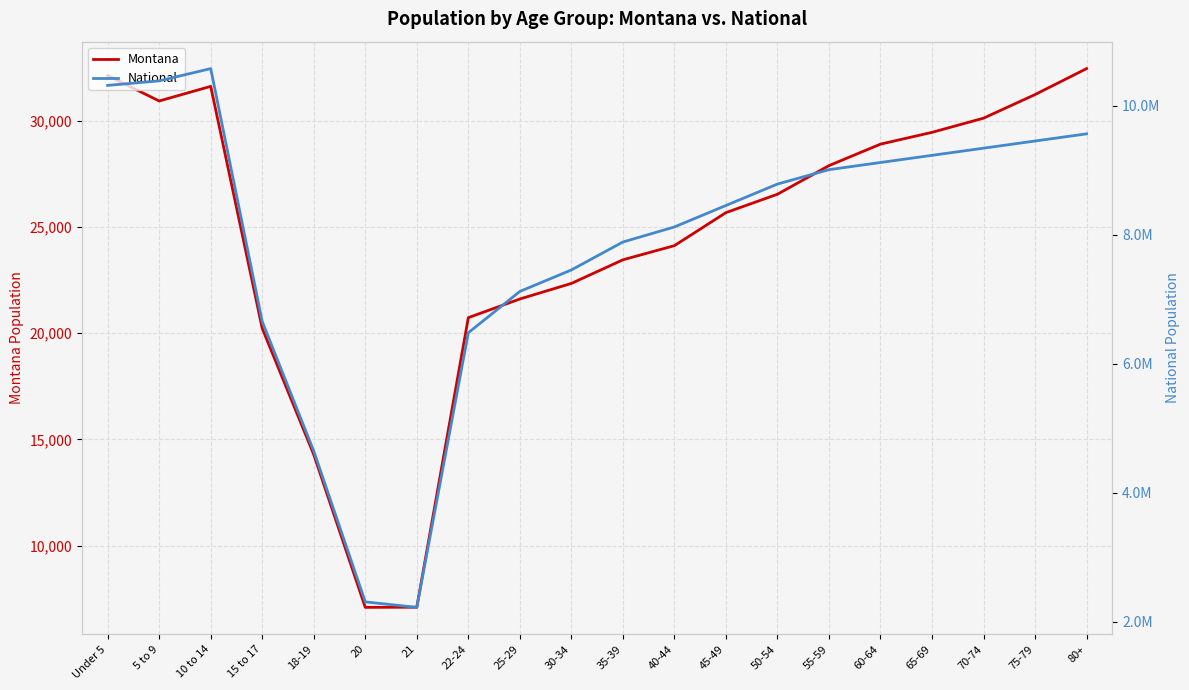

List the labels in order of National value, smallest first.

21, 20, 18-19, 22-24, 15 to 17, 25-29, 30-34, 35-39, 40-44, 45-49, 50-54, 55-59, 60-64, 65-69, 70-74, 75-79, 80+, Under 5, 5 to 9, 10 to 14